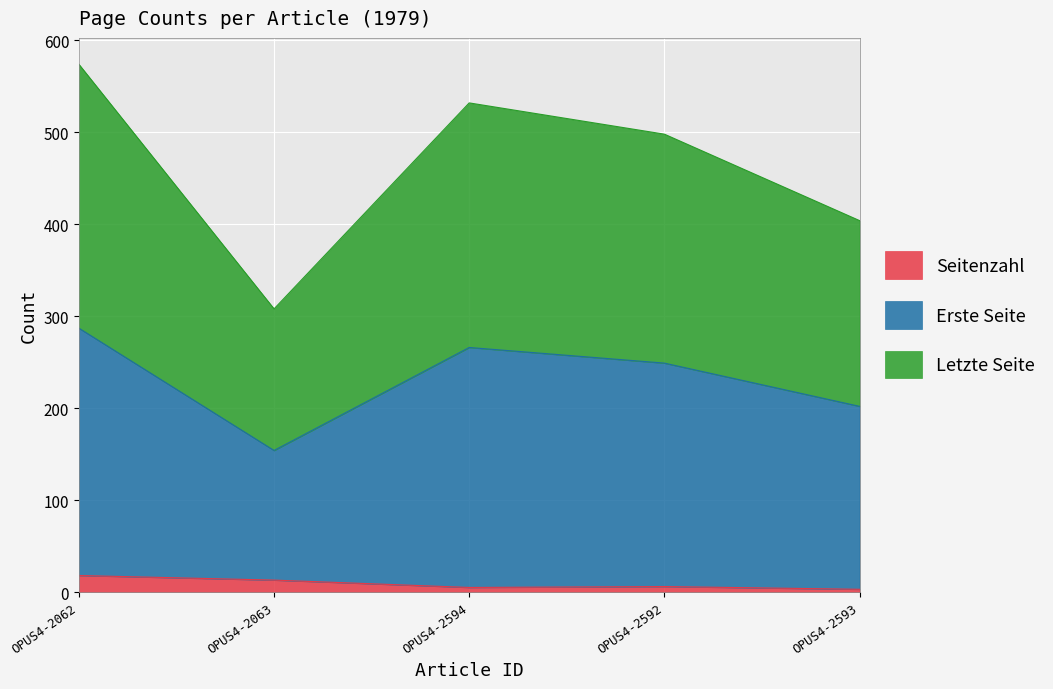

How many interior local peaks does the Seitenzahl series have?

1